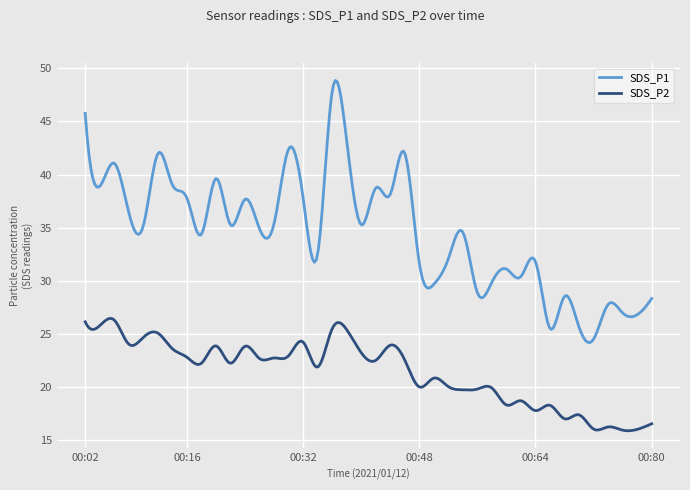

True or false: SDS_P1 and SDS_P2 intersect in this chart.

False